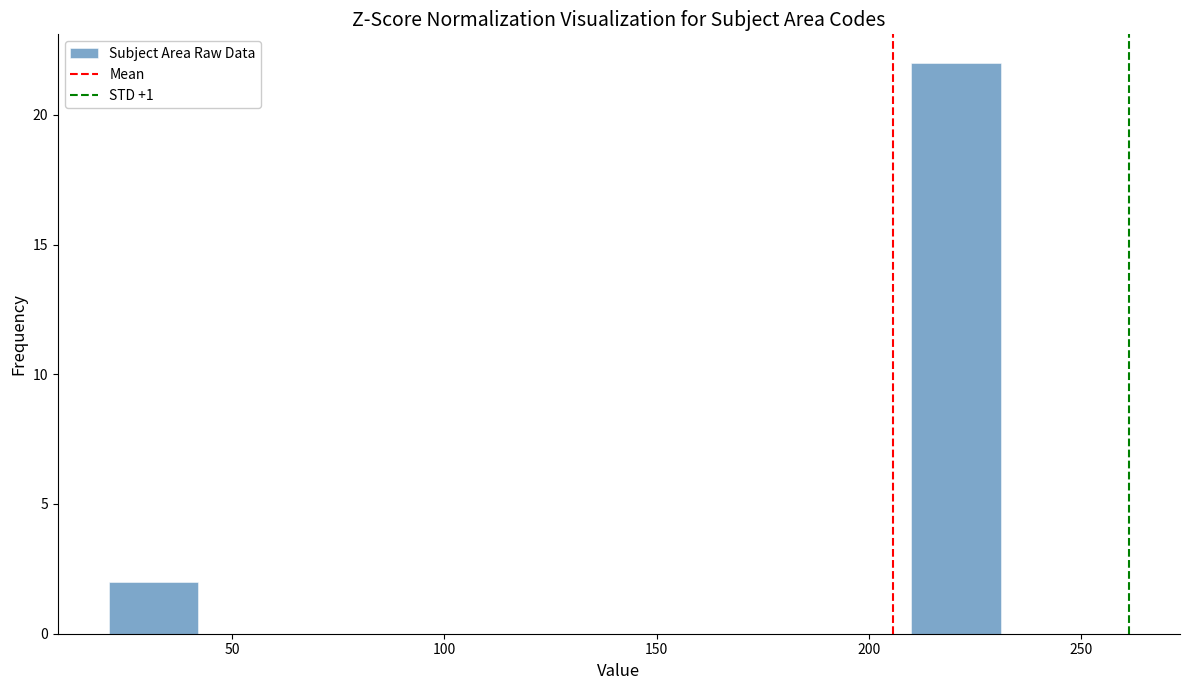

Which range on the x-axis has the tallest bar?

210 to 231